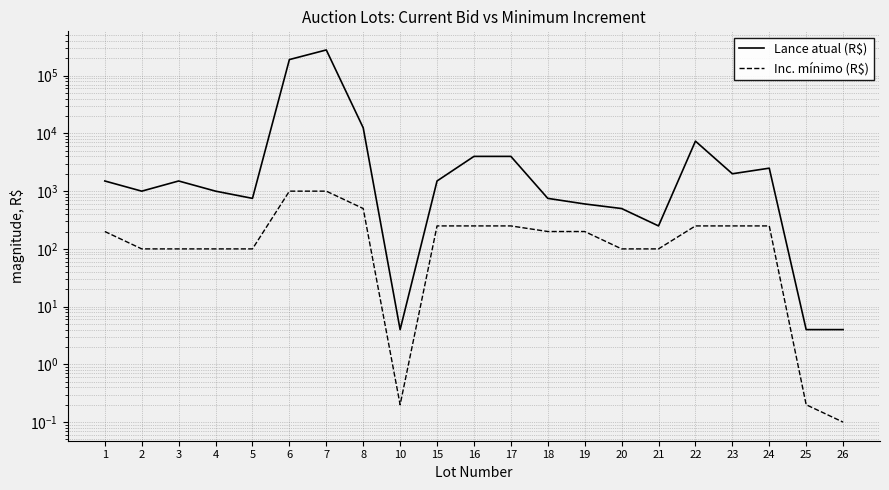

What is the value of the Lance atual (R$) point at the 1st from the left?

1500.0